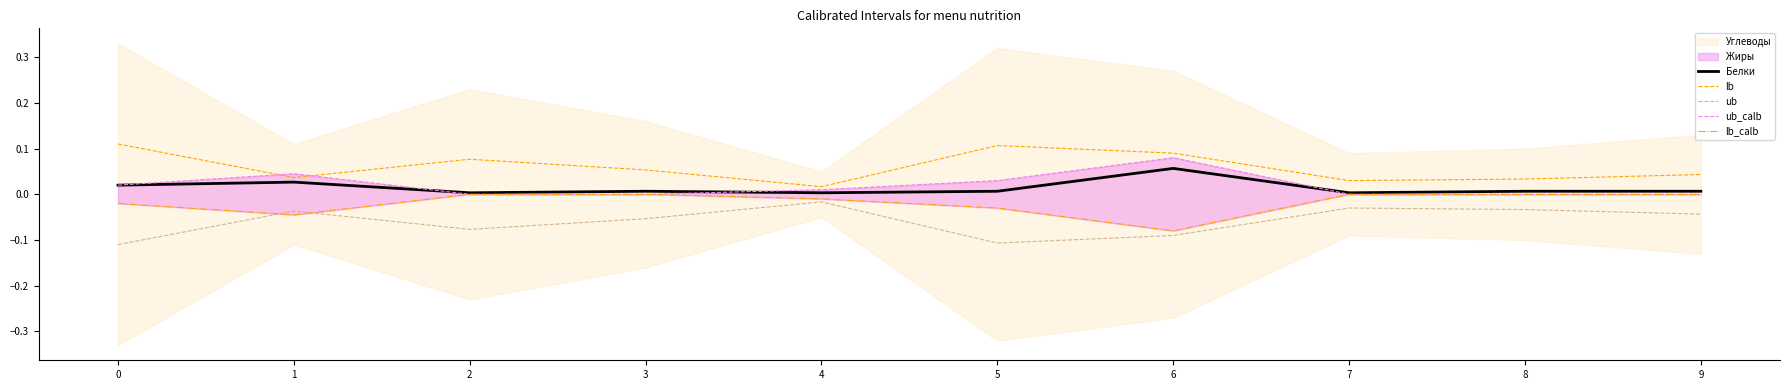

Does the chart have visible grid lines?

No